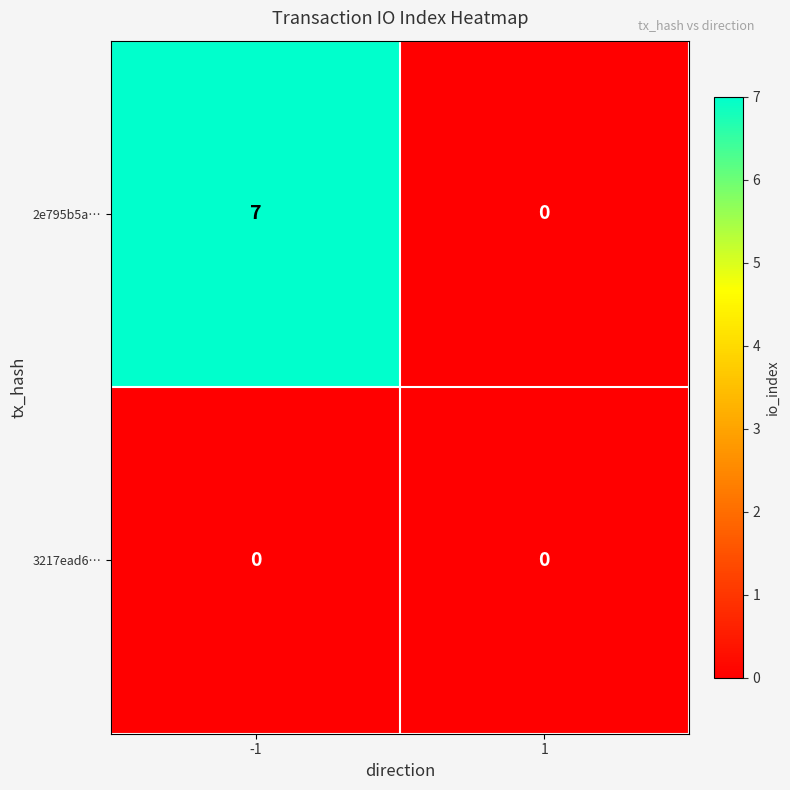

Reading right to left, extract all data points from this chart.

2e795b5a…: 1=0	-1=7
3217ead6…: 1=0	-1=0